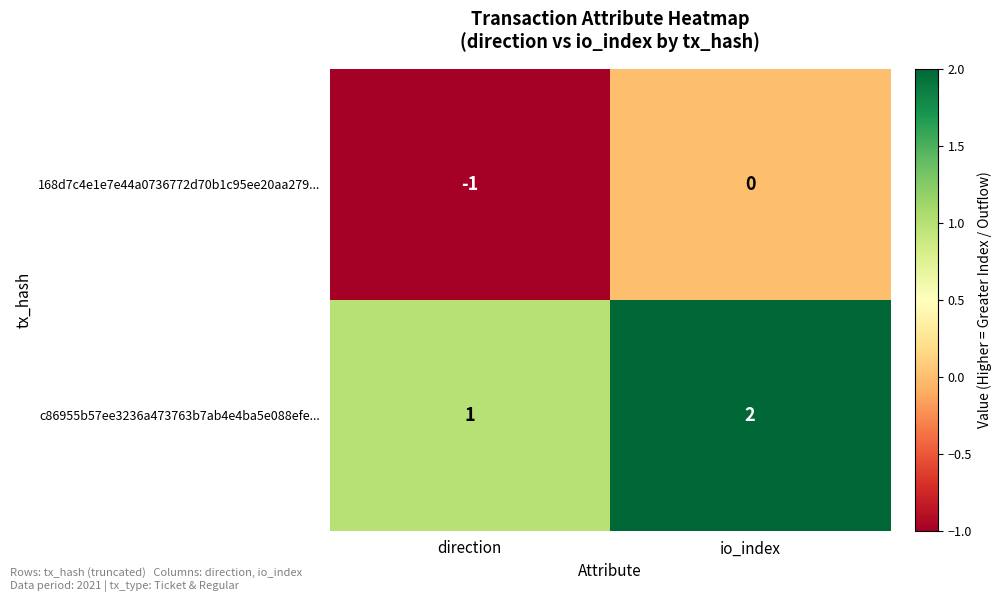

Rank the series by their maximum value, from highest to lowest.

c86955b57ee3236a473763b7ab4e4ba5e088efe..., 168d7c4e1e7e44a0736772d70b1c95ee20aa279...